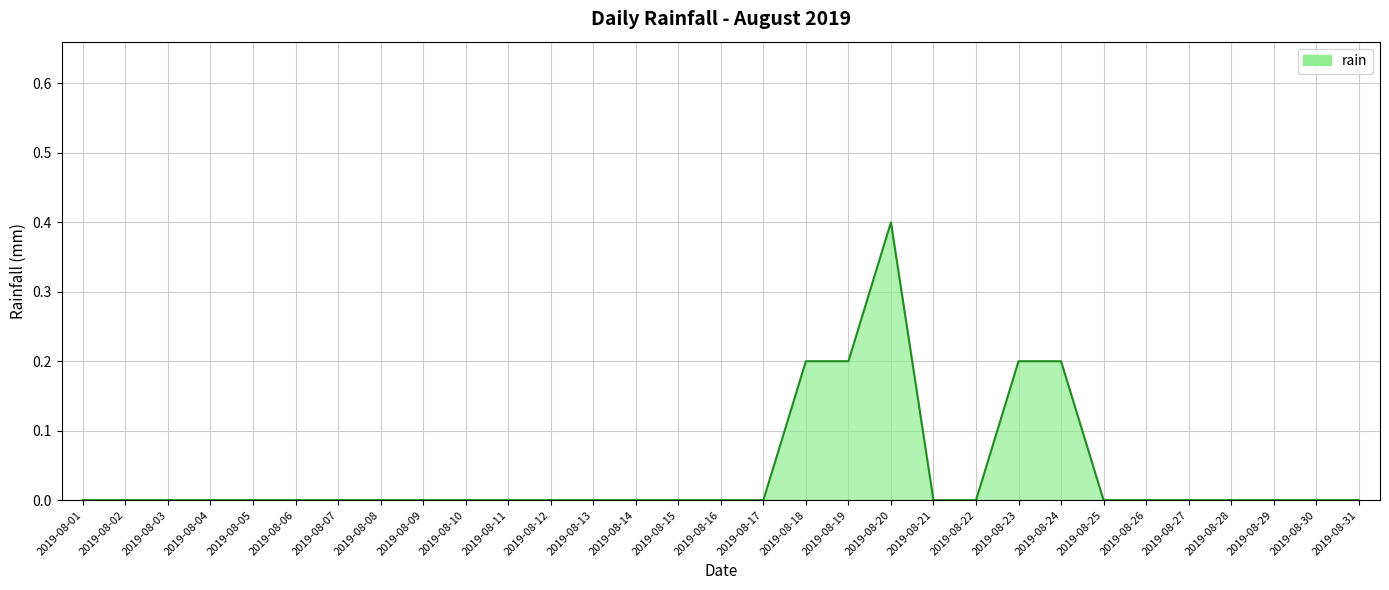

The chart shows a value of 0.0 at 2019-08-03. True or false?

True